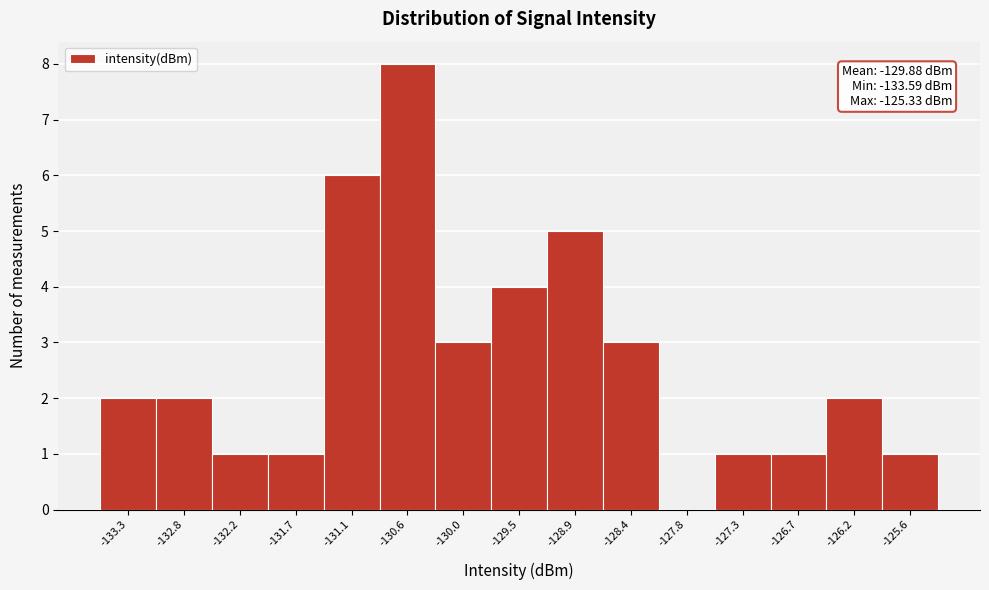

Which range on the x-axis has the tallest bar?

-130.8 to -130.3